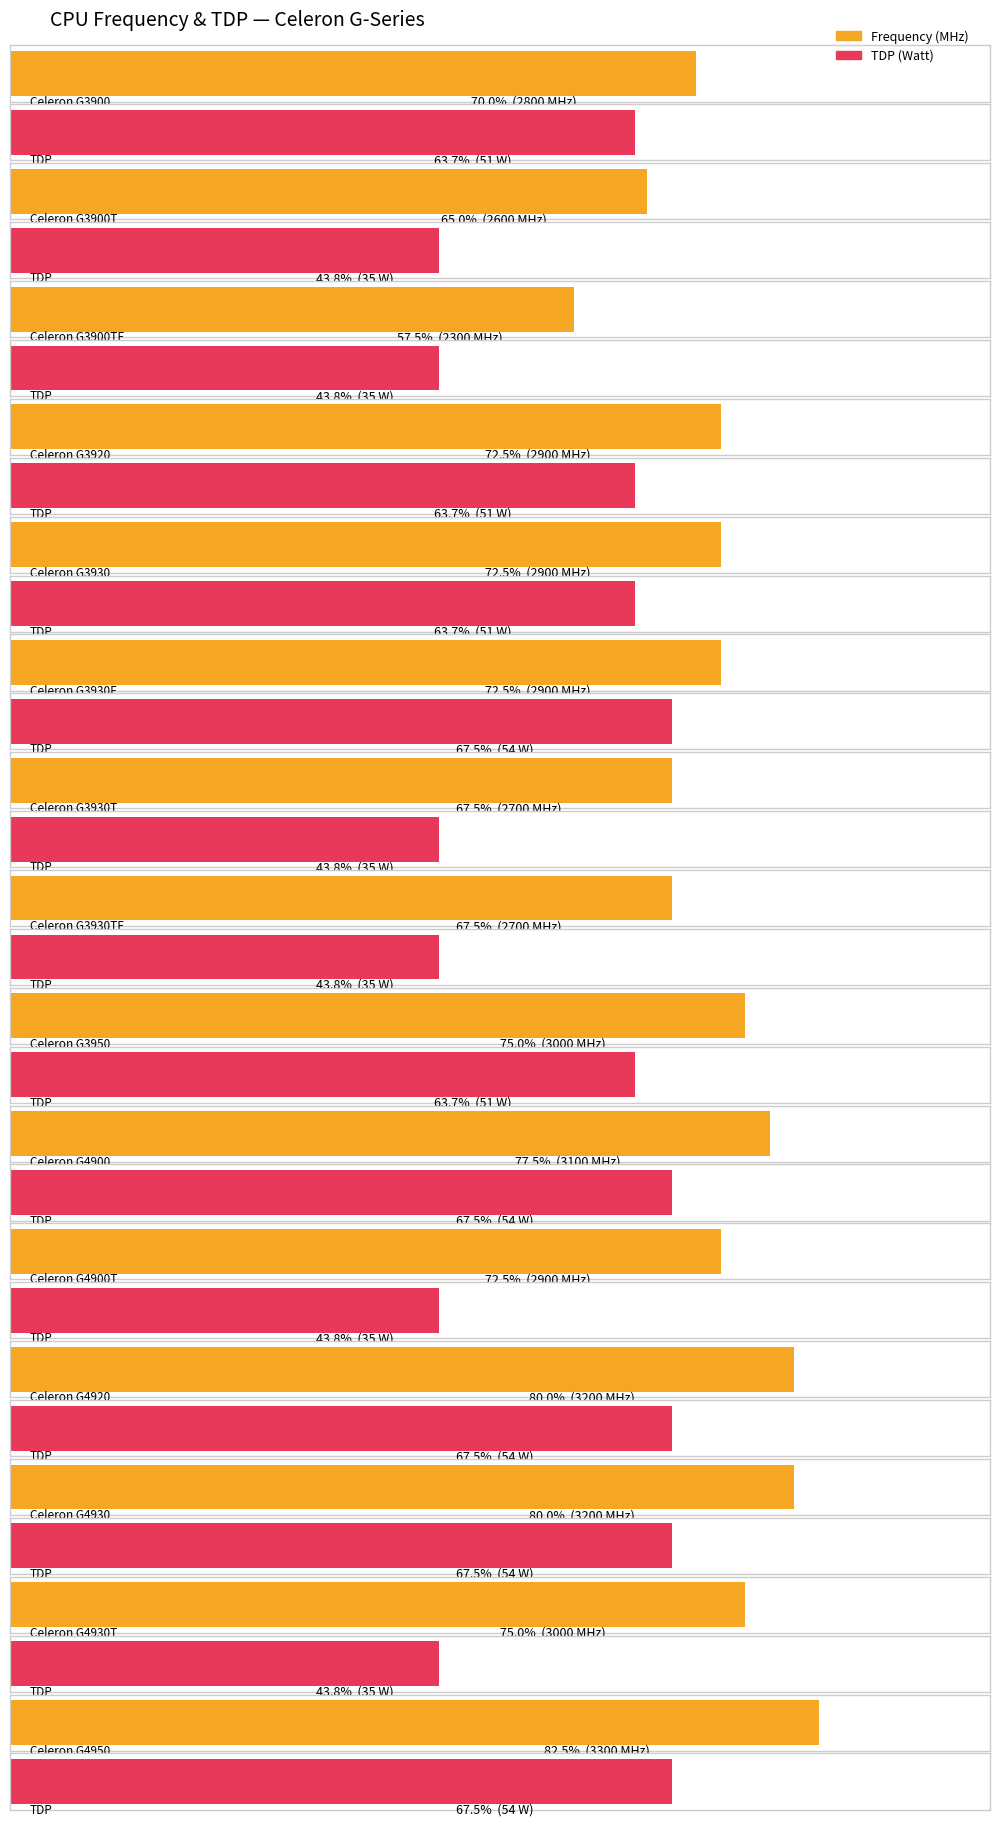

What are all the series names shown in the legend?

Frequency (MHz), TDP (Watt)